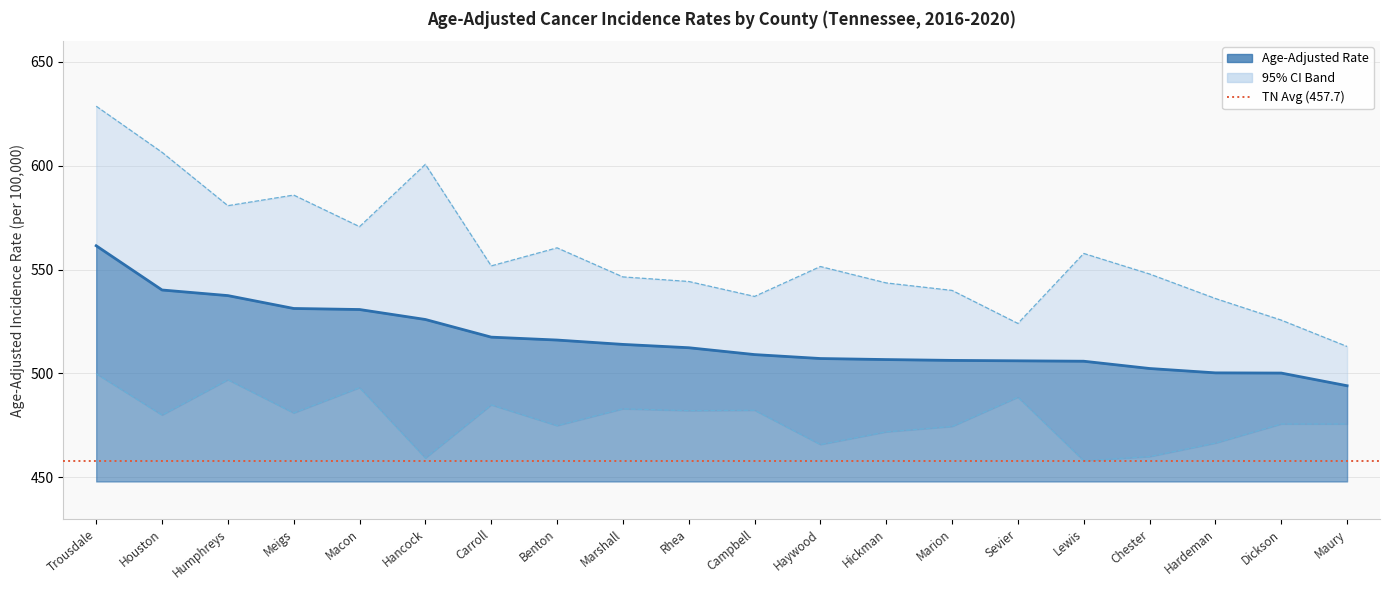

At which category does Lower 95% CI reach its first local peak?

Humphreys